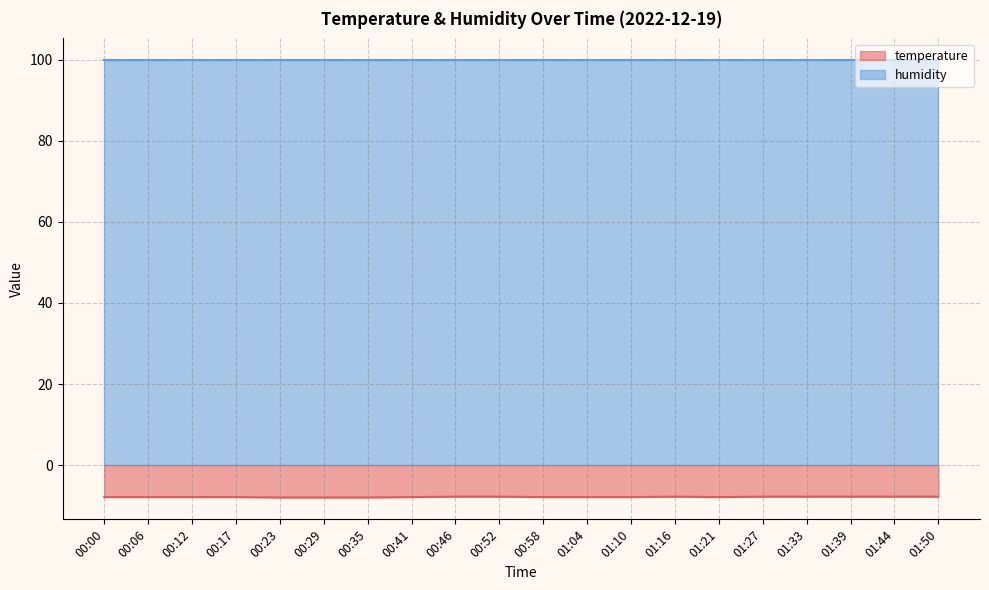

List the labels in order of value, largest first.

00:46, 00:52, 01:16, 01:27, 01:33, 01:39, 01:44, 01:50, 00:00, 00:06, 00:12, 00:17, 00:41, 00:58, 01:04, 01:10, 01:21, 00:23, 00:29, 00:35